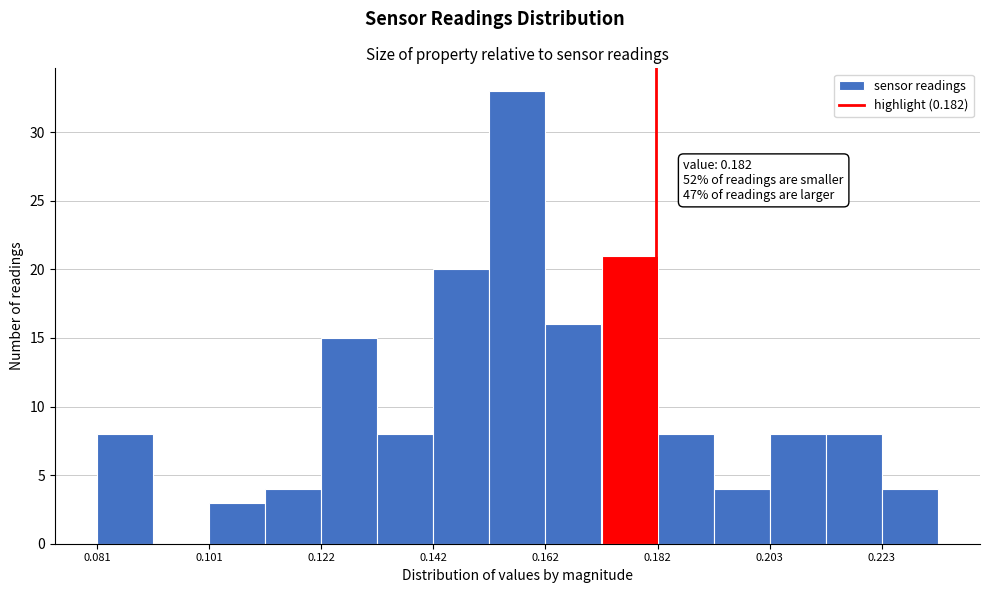

Read against the x-axis, roughly where is the centre of the tallest bar?

0.155